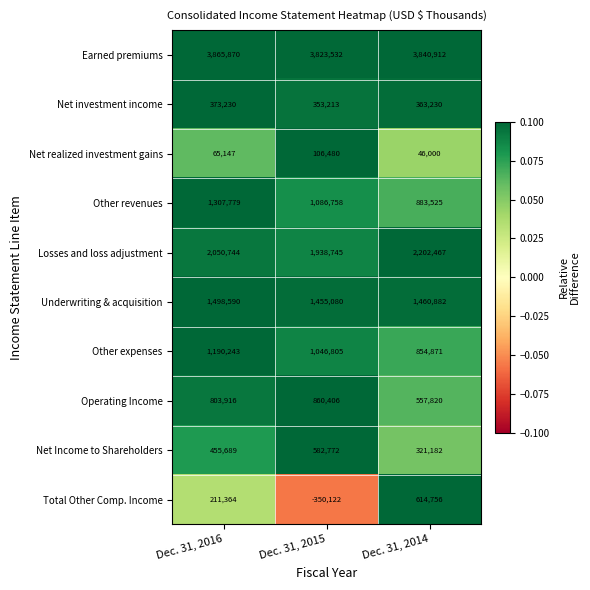

True or false: Net realized investment gains has a value of 46000 at Dec. 31, 2014.

True